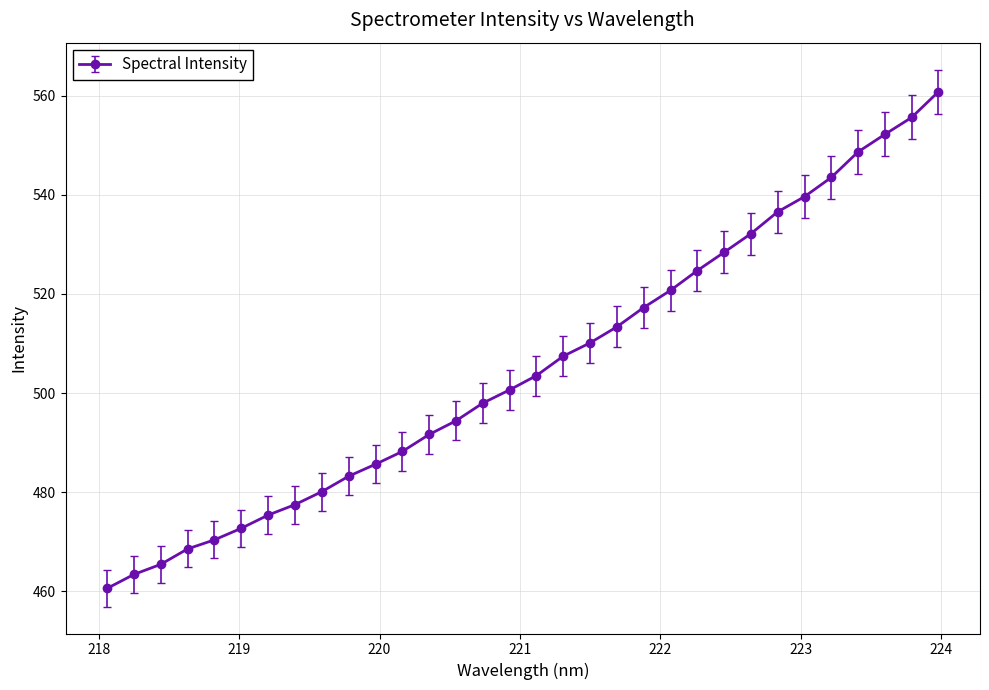

What is the maximum value shown in the chart?

560.8